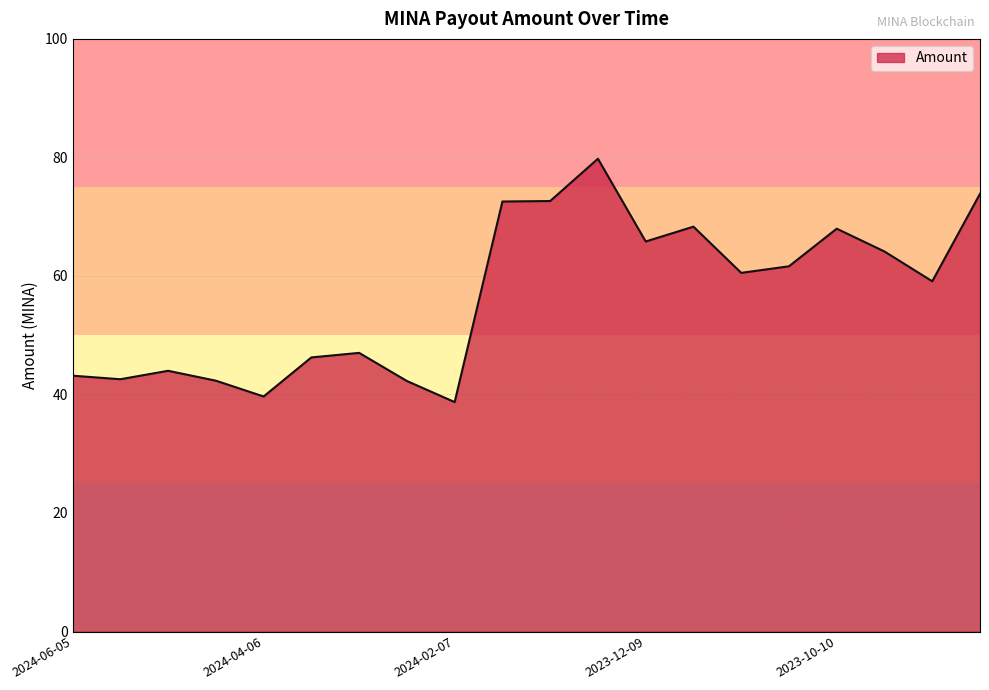

What is the smallest value displayed?

38.7